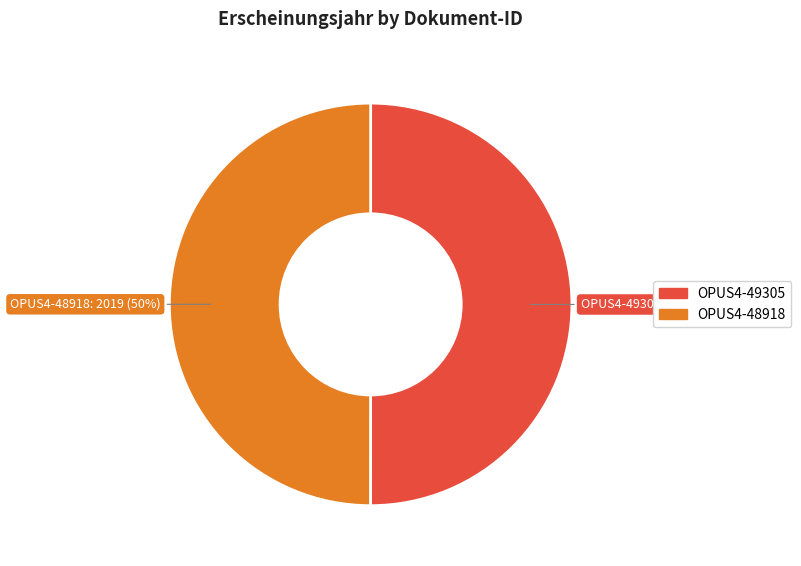

To the nearest percent, what is the average slice percentage?

50%